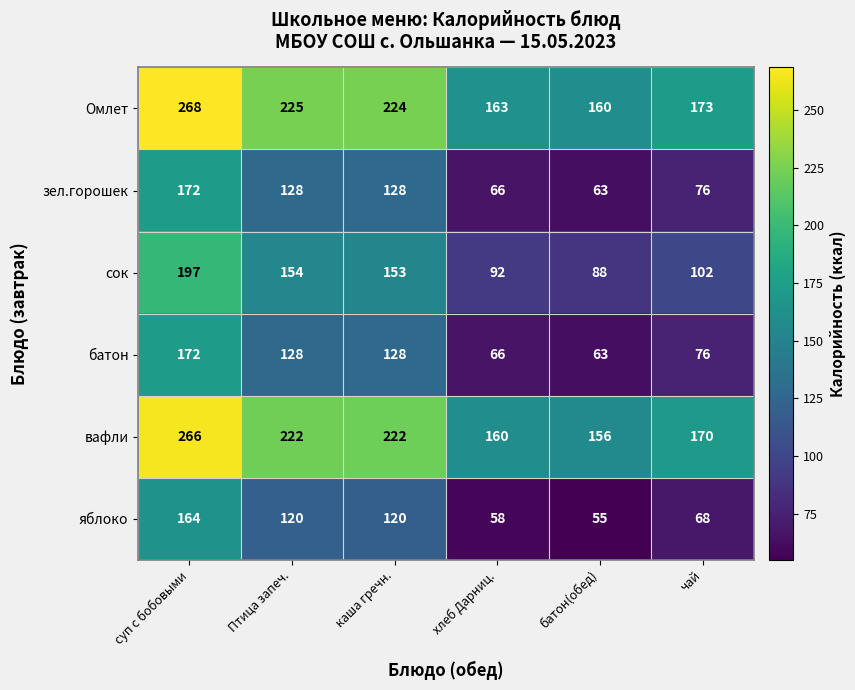

Where is сок nearest to the value 142?

каша гречн.